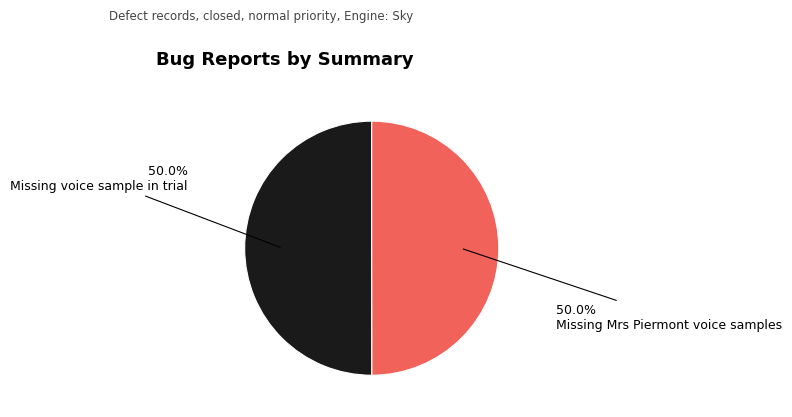

Count the number of slices in the pie.

2